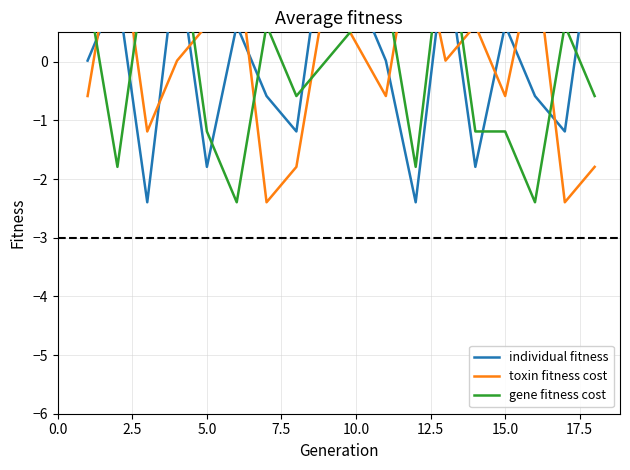

What is the spread (max minus min) of values at 17.5?

1.2